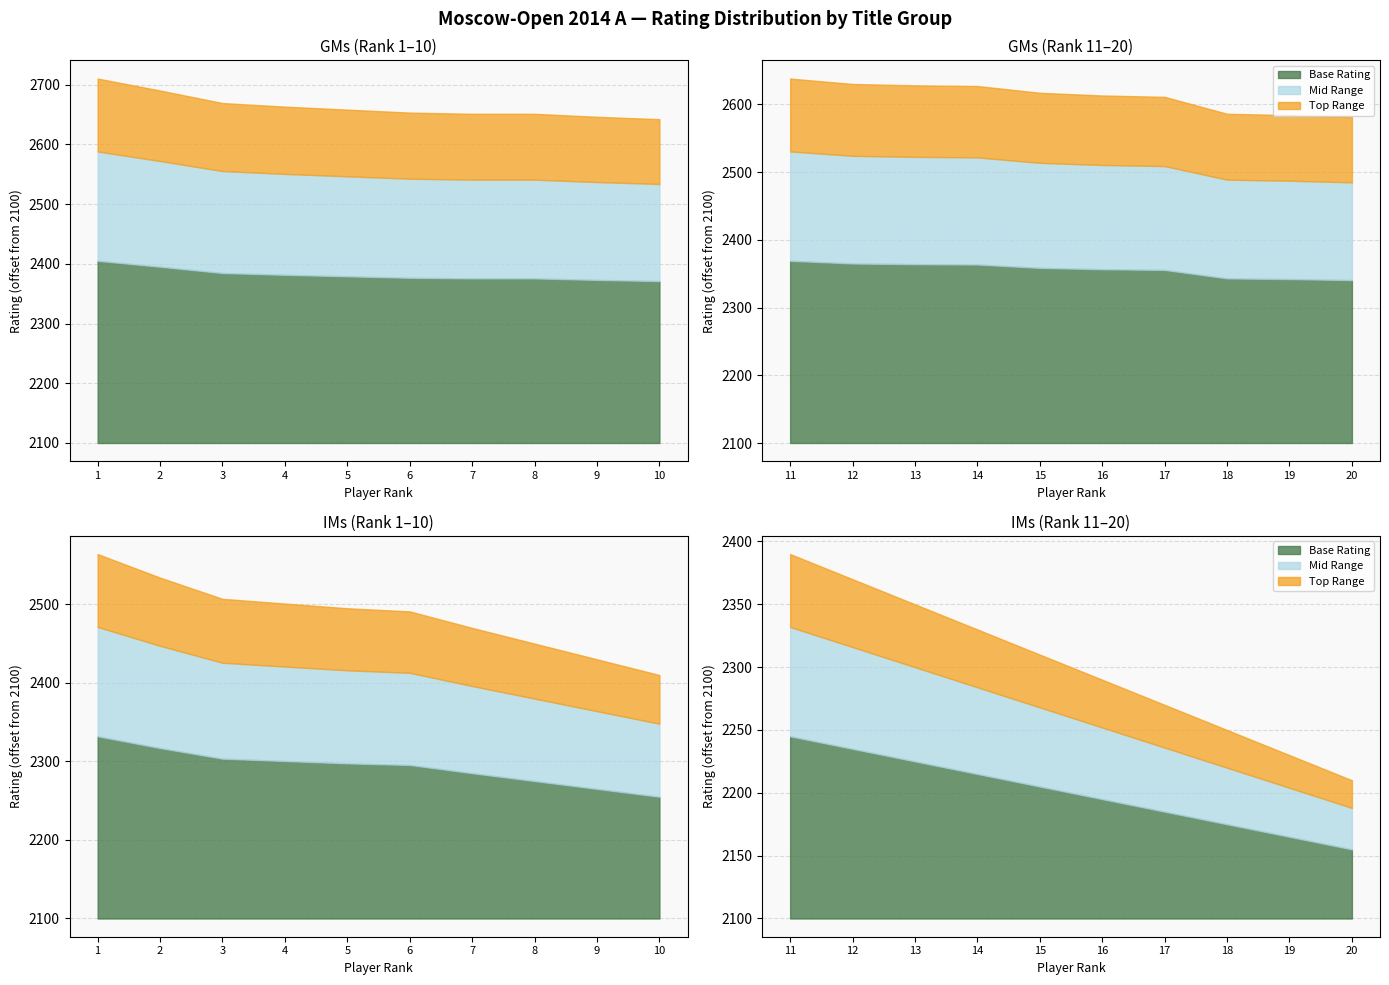

How many distinct data groups are displayed?

3